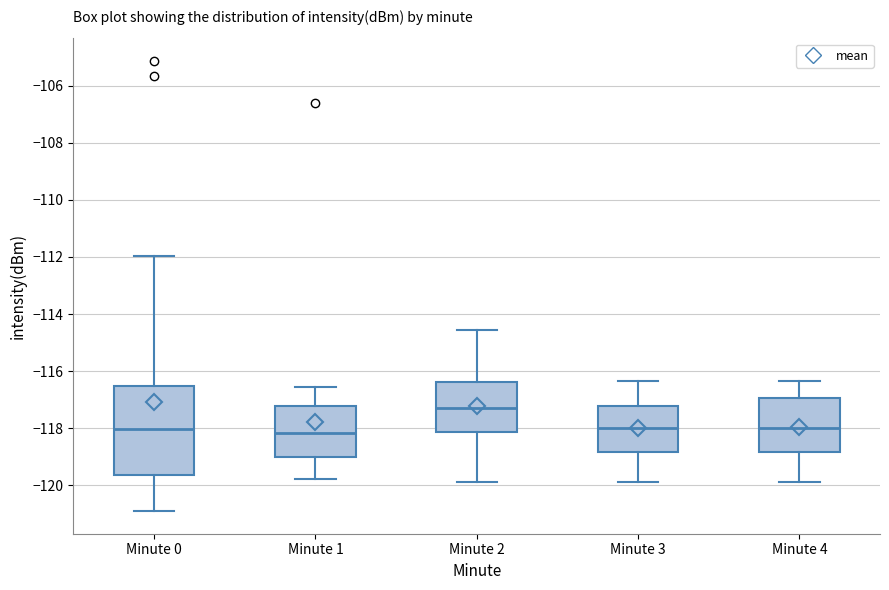

Reading left to right, transcribe this box plot: for each box, give where its median line is, the range the box spans, and where its two whiskers end, as read against the y-axis. The values are not printed on the chart, so give them approximately, as read against the axis.

Minute 0: median -118.0, box -119.6 to -116.6, whiskers -121.0 to -112.0
Minute 1: median -118.2, box -119.0 to -117.2, whiskers -119.8 to -116.6
Minute 2: median -117.2, box -118.2 to -116.4, whiskers -119.8 to -114.6
Minute 3: median -118.0, box -118.8 to -117.2, whiskers -119.8 to -116.4
Minute 4: median -118.0, box -118.8 to -117.0, whiskers -119.8 to -116.4